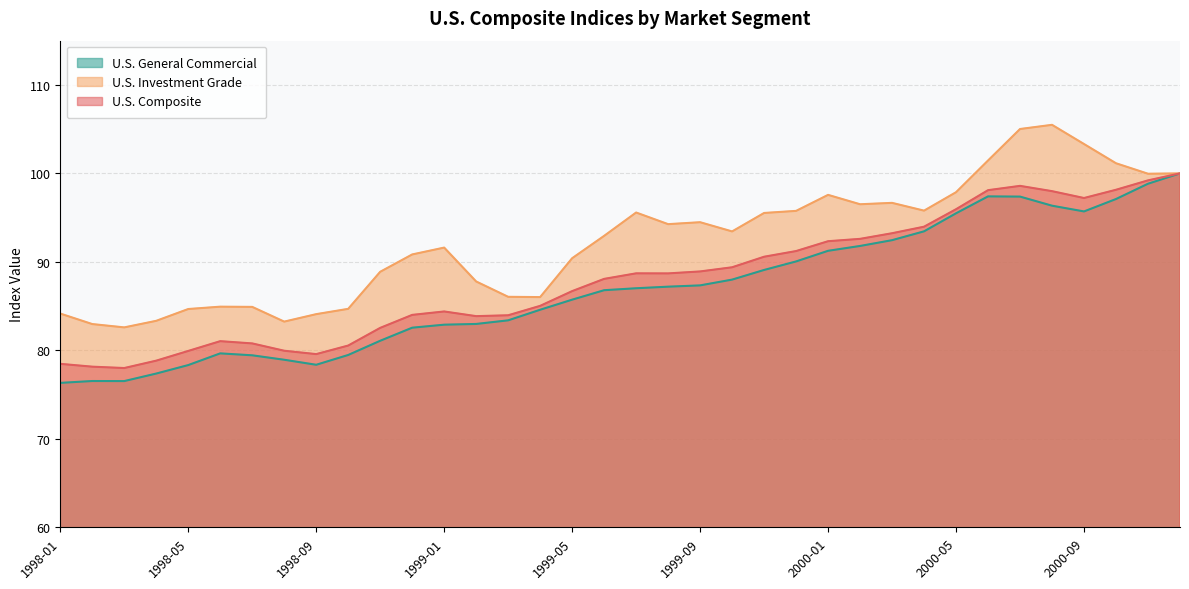

Where does the U.S. Composite series first go above 88?

1999-06